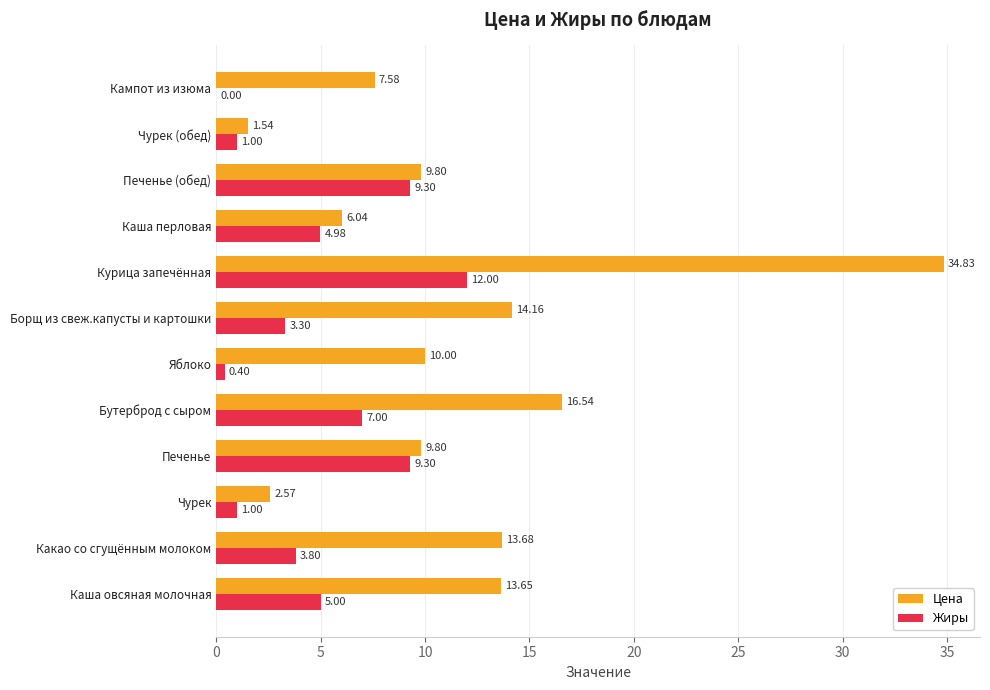

Between Бутерброд с сыром and Курица запечённая, which series saw the biggest shift?

Цена